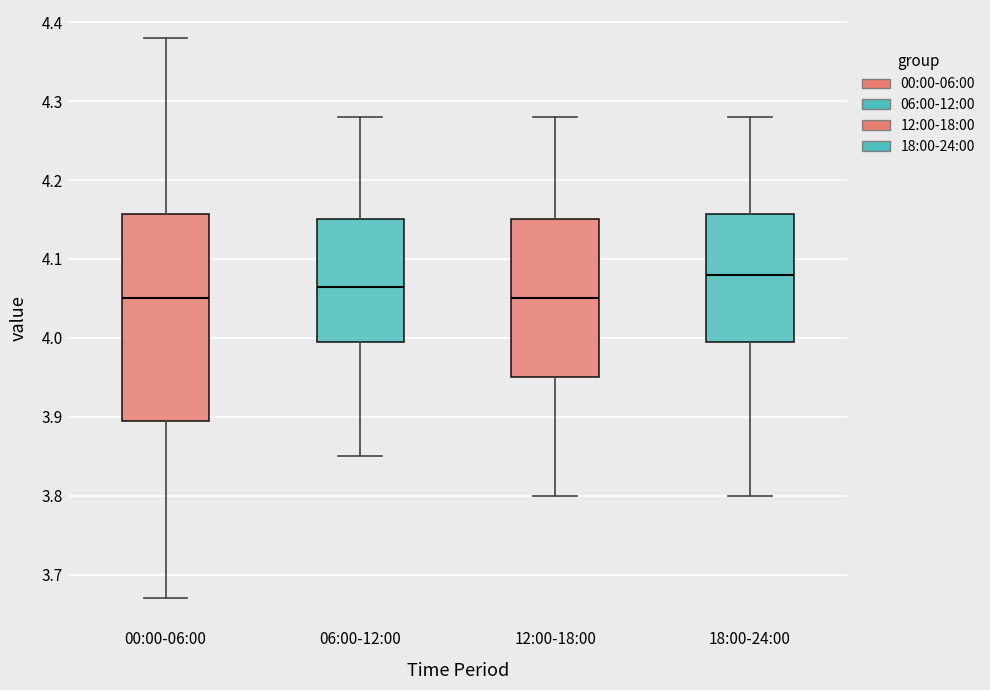

Reading left to right, transcribe this box plot: for each box, give where its median line is, the range the box spans, and where its two whiskers end, as read against the y-axis. The values are not printed on the chart, so give them approximately, as read against the axis.

00:00-06:00: median 4.05, box 3.90 to 4.16, whiskers 3.67 to 4.38
06:00-12:00: median 4.07, box 4.00 to 4.15, whiskers 3.85 to 4.28
12:00-18:00: median 4.05, box 3.95 to 4.15, whiskers 3.80 to 4.28
18:00-24:00: median 4.08, box 4.00 to 4.16, whiskers 3.80 to 4.28